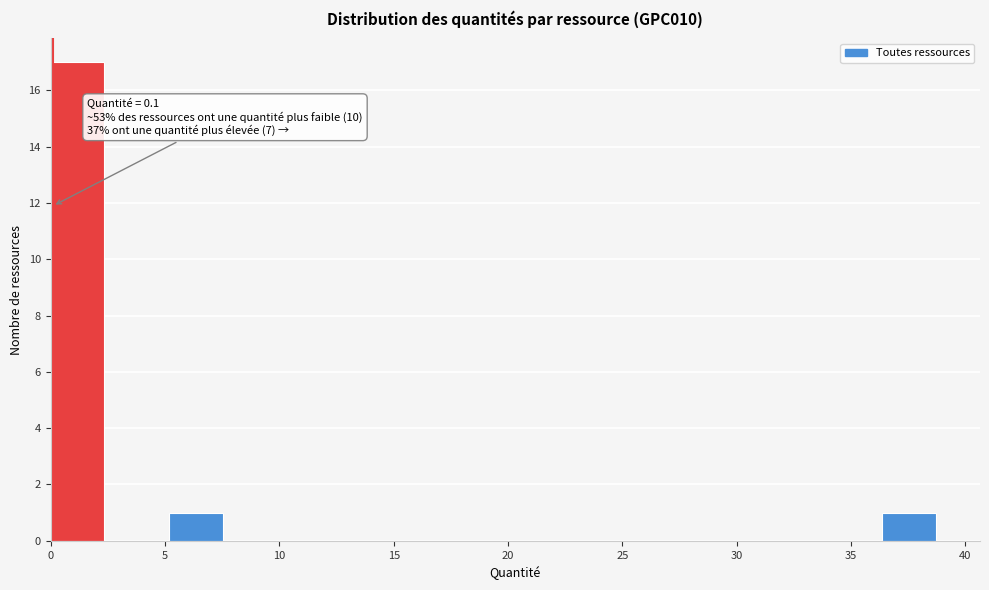

Which range on the x-axis has the tallest bar?

0.0 to 2.5